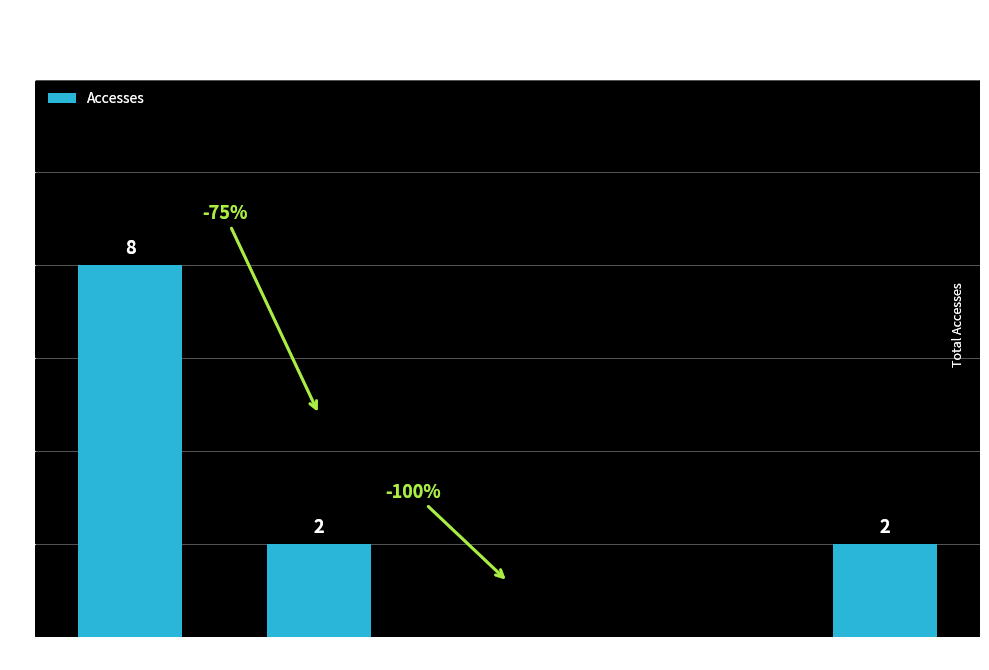

Which label corresponds to the largest value in the chart?

2021-12